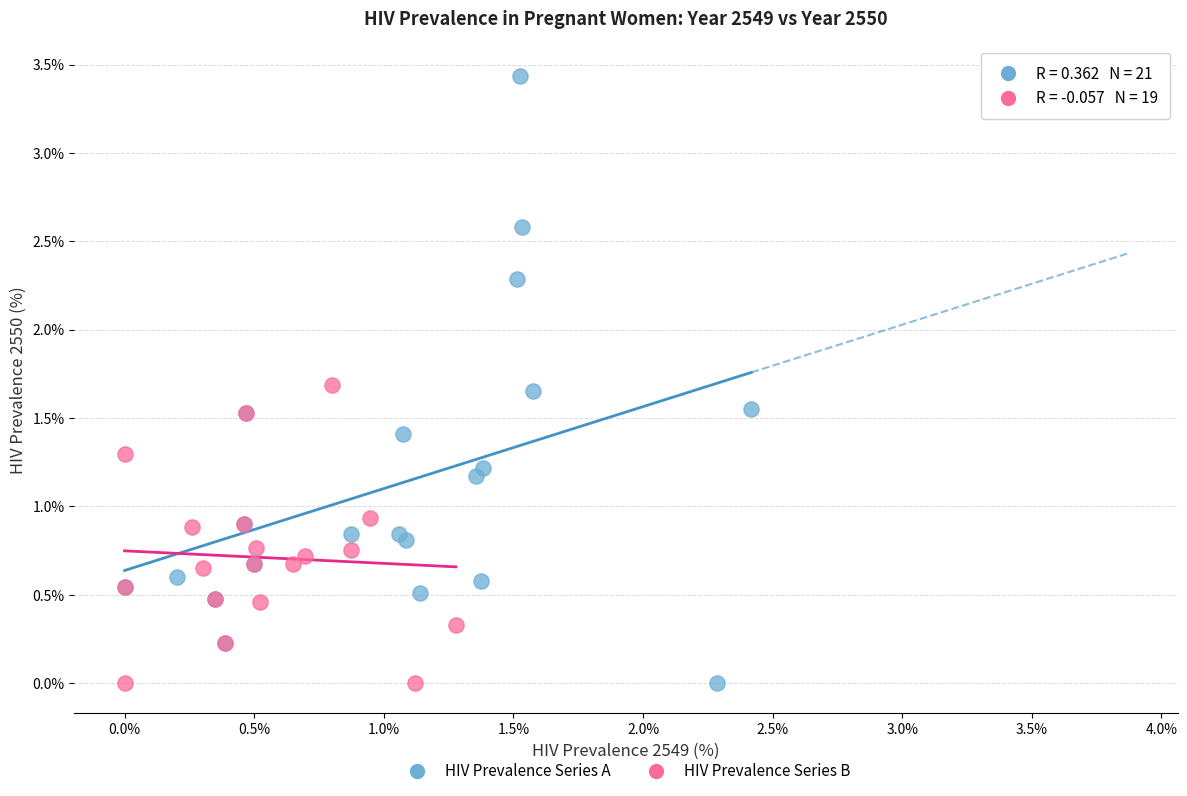

Which series has the widest spread of Y values?

HIV Prevalence Series A